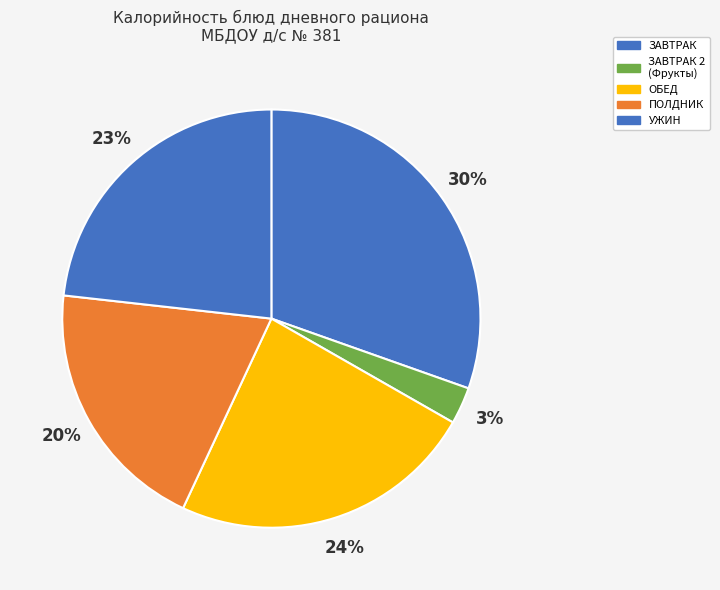

How many slices are in this pie chart?

5